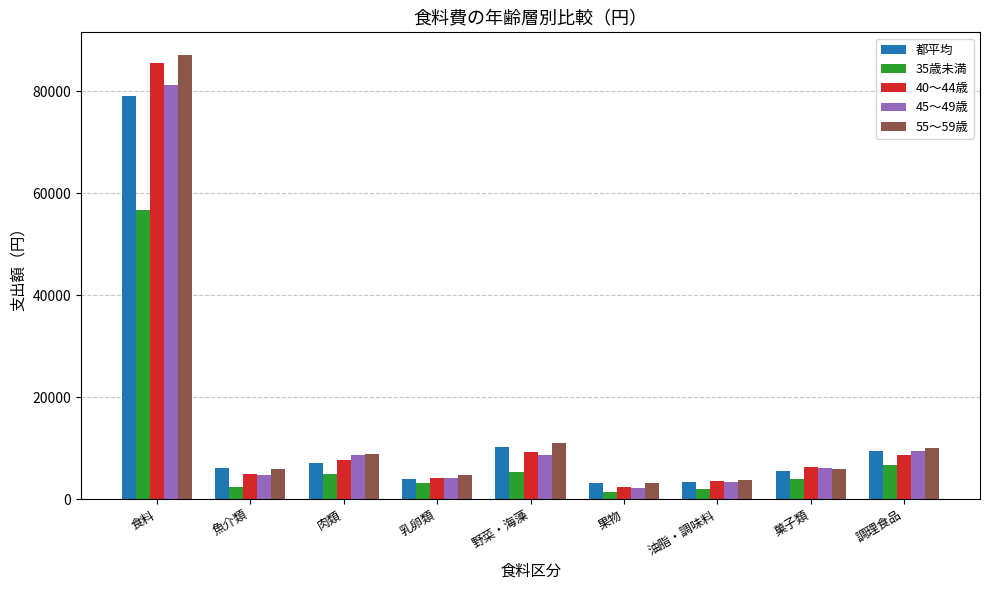

What position from the right is 食料?

9